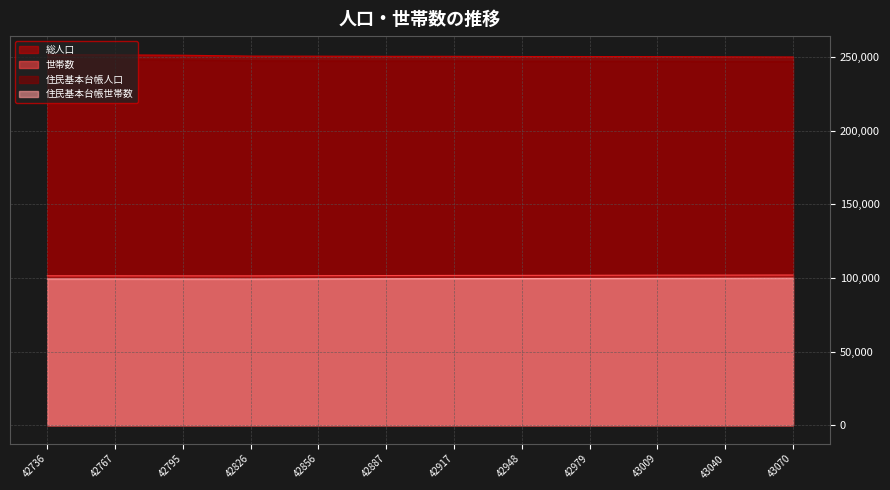

What is the value of the 総人口 point at the 7th from the left?

250515